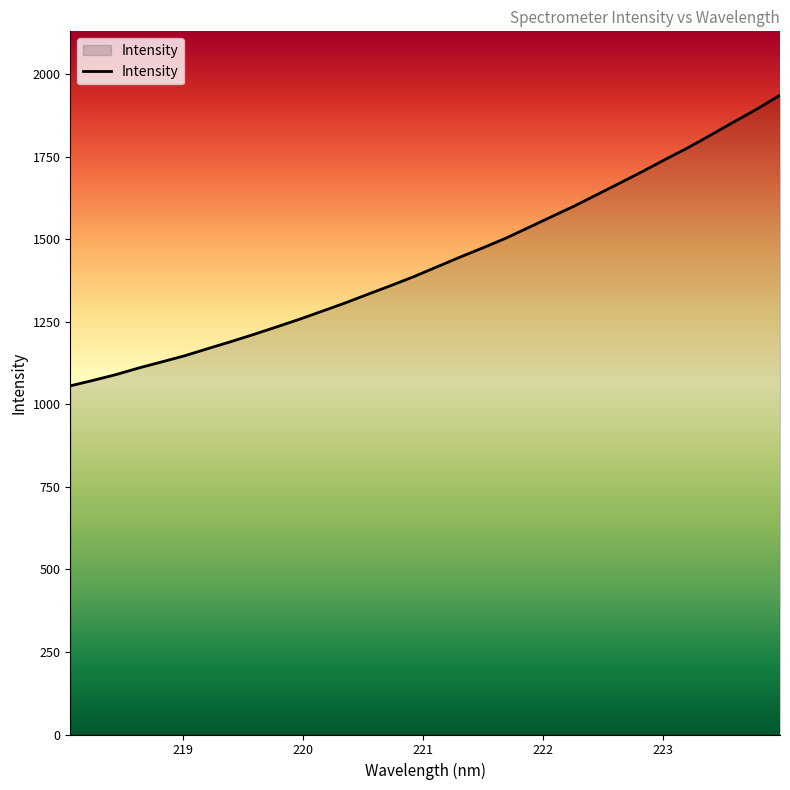

What is the difference between the maximum and minimum values?

880.2